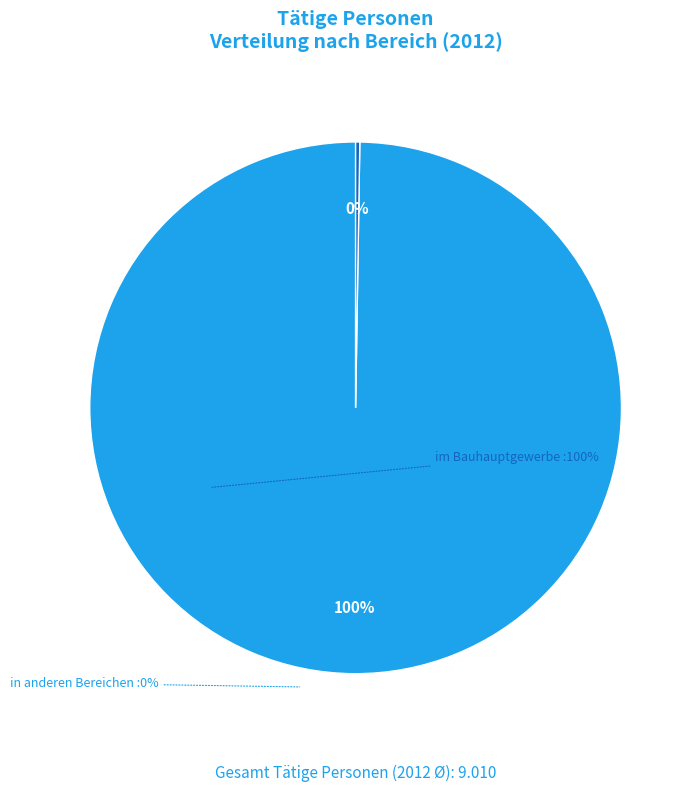

Does any single category account for the majority?

Yes